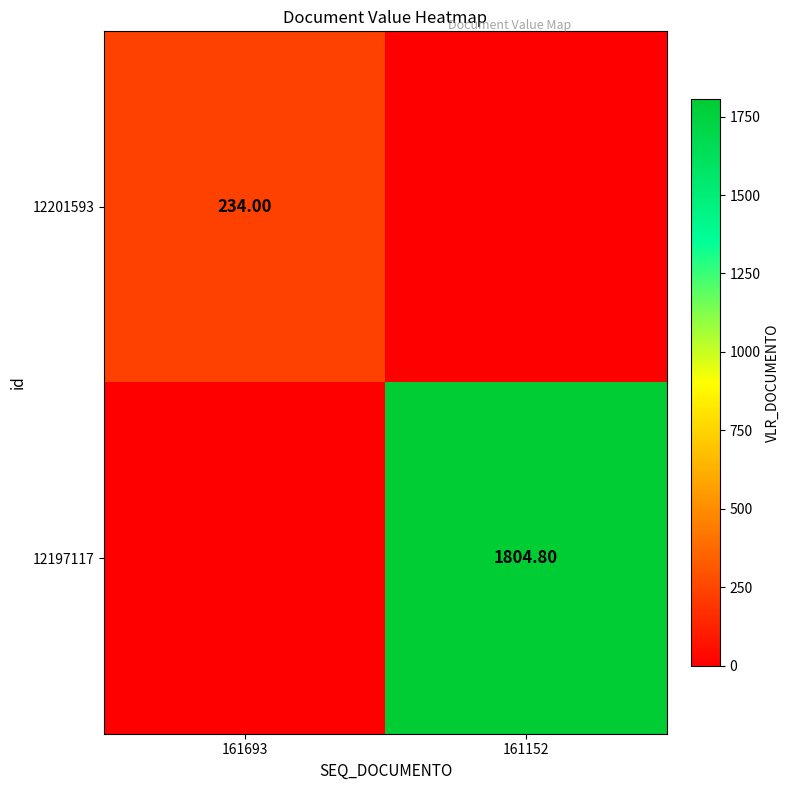

List the labels in order of 12197117 value, smallest first.

161693, 161152